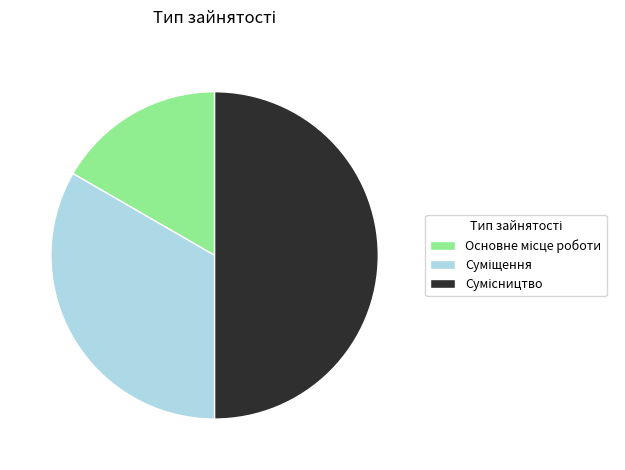

How many segments does this pie chart have?

3